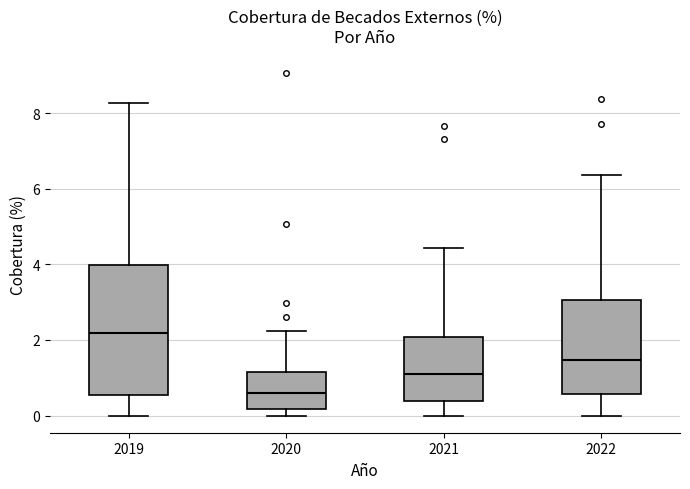

Comparing the boxes themselves (not the whiskers), which one is the tallest?

2019